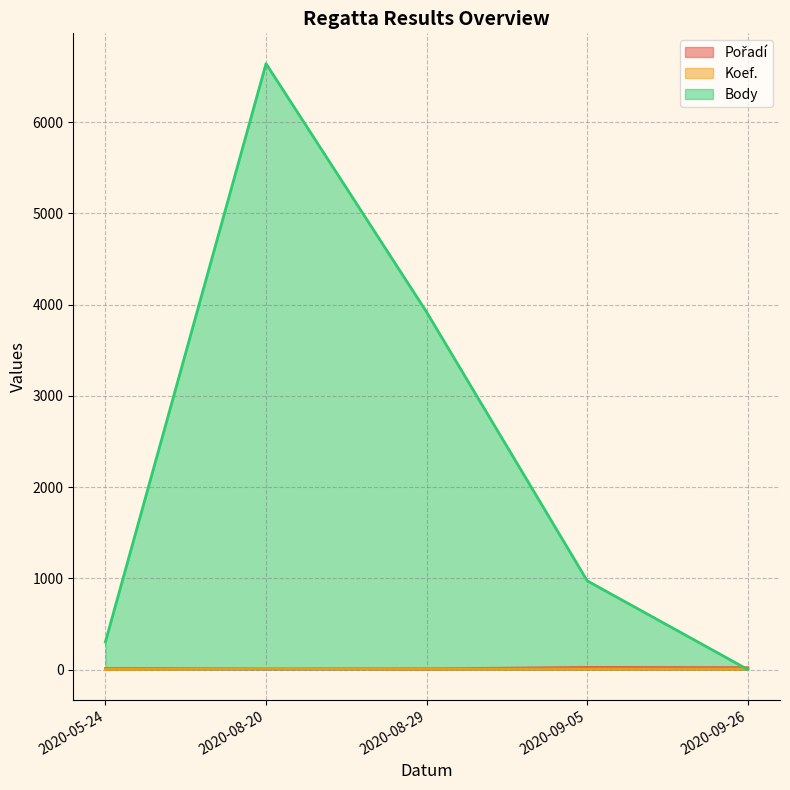

Reading left to right, what are all the values shown in this chart?

Pořadí: 2020-09-26=20	2020-09-05=22	2020-08-29=8	2020-08-20=12	2020-05-24=10
Koef.: 2020-09-26=7	2020-09-05=7	2020-08-29=7	2020-08-20=12	2020-05-24=3
Body: 2020-09-26=0	2020-09-05=972	2020-08-29=3917	2020-08-20=6640	2020-05-24=303